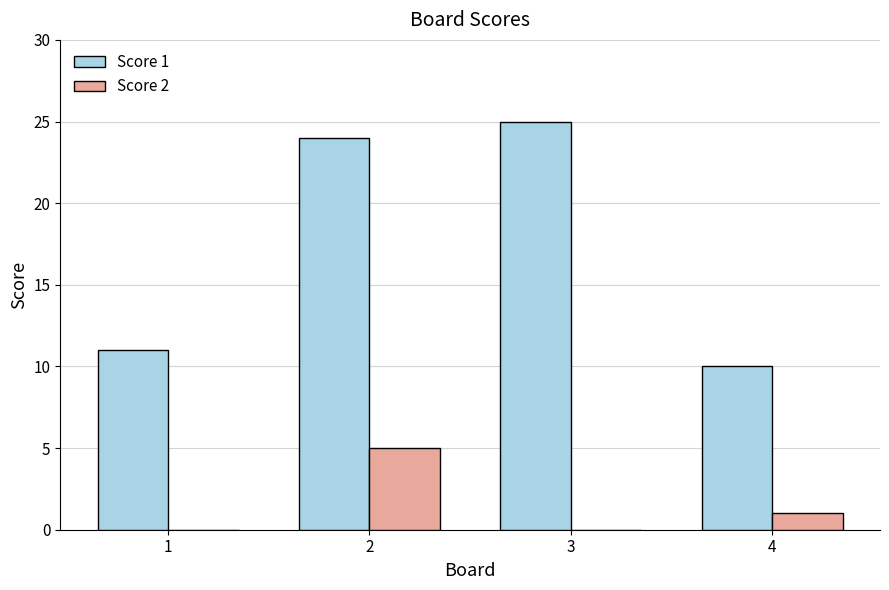

Reading left to right, extract all data points from this chart.

Score 1: 1=11	2=24	3=25	4=10
Score 2: 1=0	2=5	3=0	4=1